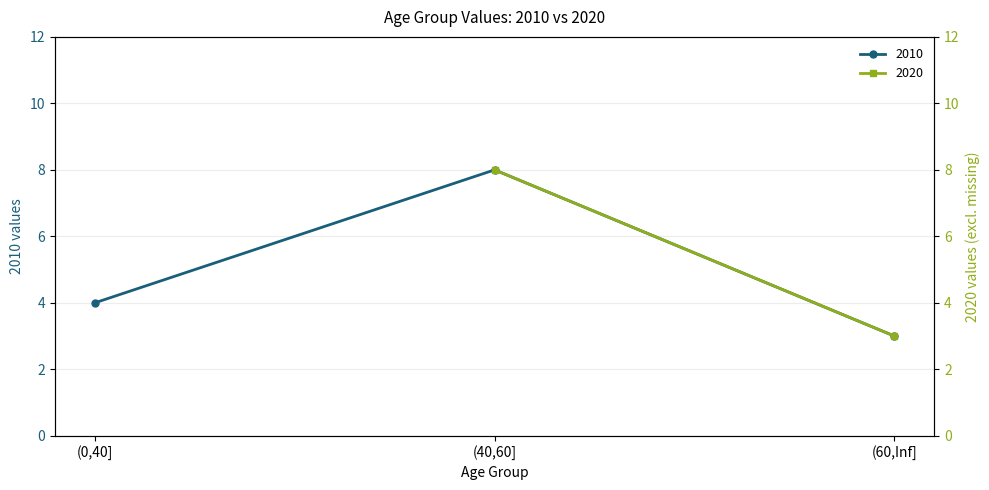

Is it true that the value at (60,Inf] is 1?

False